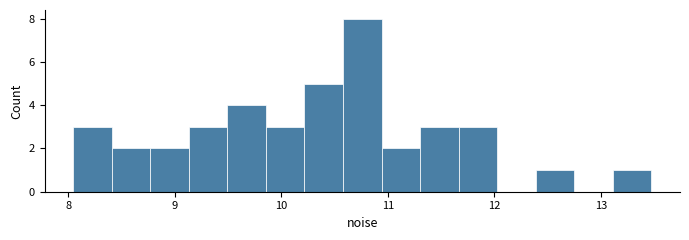

Around what value on the x-axis is the tallest bar? Give the approximate position of its centre, as read against the axis.

10.8